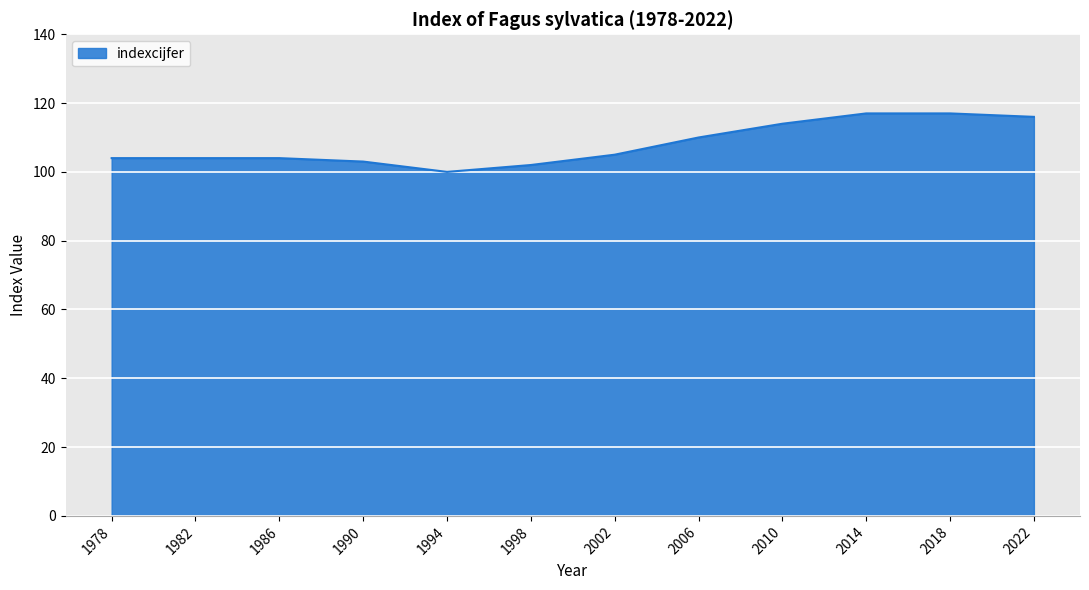

Is it true that the value at 2018 is 182?

False